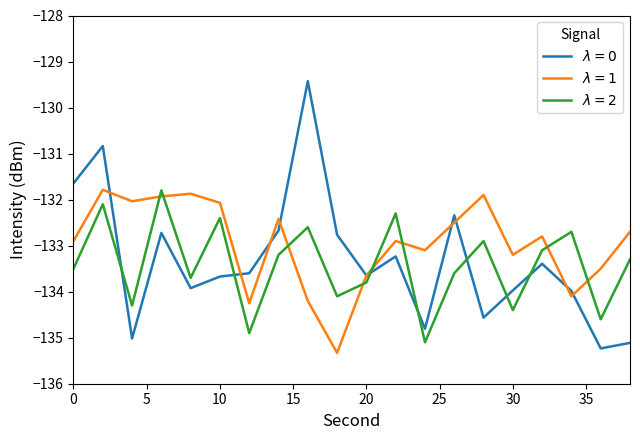

What is the smallest value displayed?

-135.3